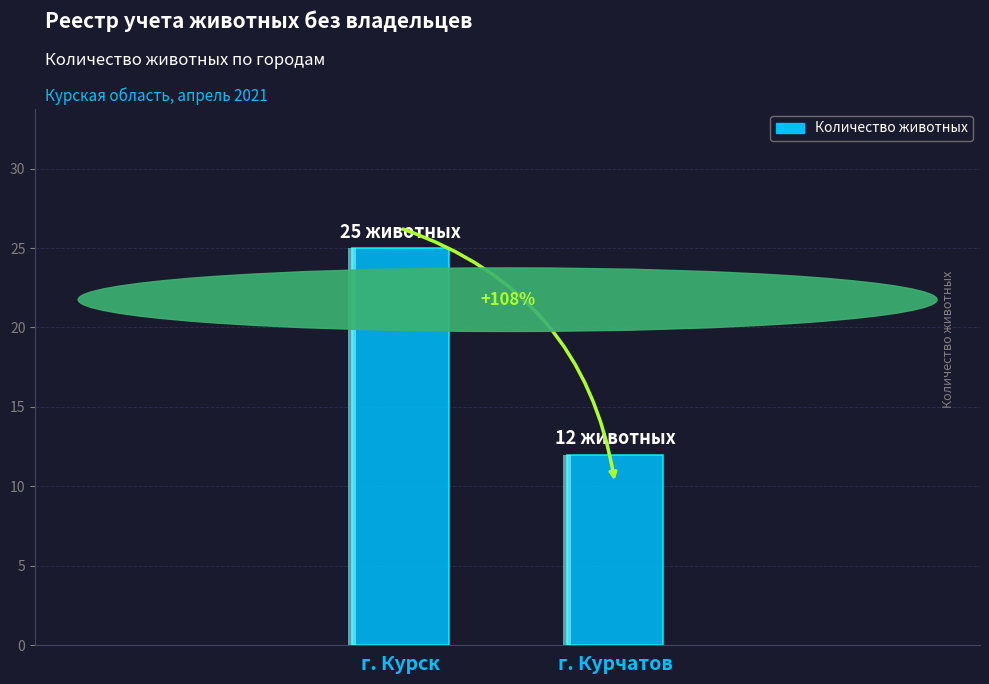

What is the ratio of the value at г. Курск to the value at г. Курчатов?

2.1